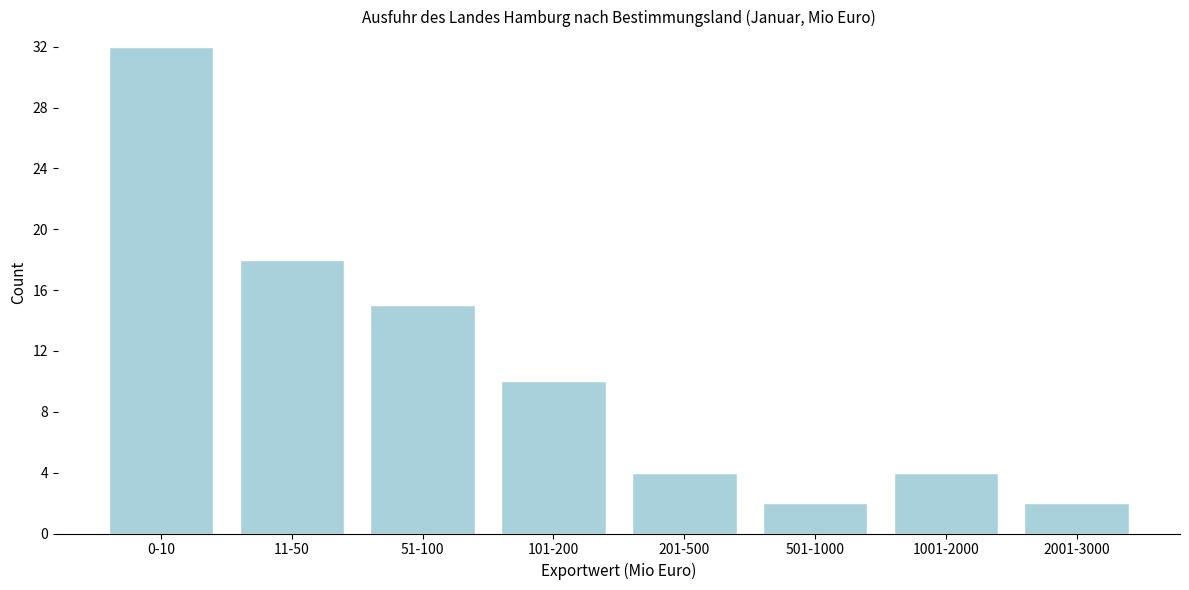

Reading right to left, what are all the values shown in this chart?

2001-3000=2	1001-2000=4	501-1000=2	201-500=4	101-200=10	51-100=15	11-50=18	0-10=32